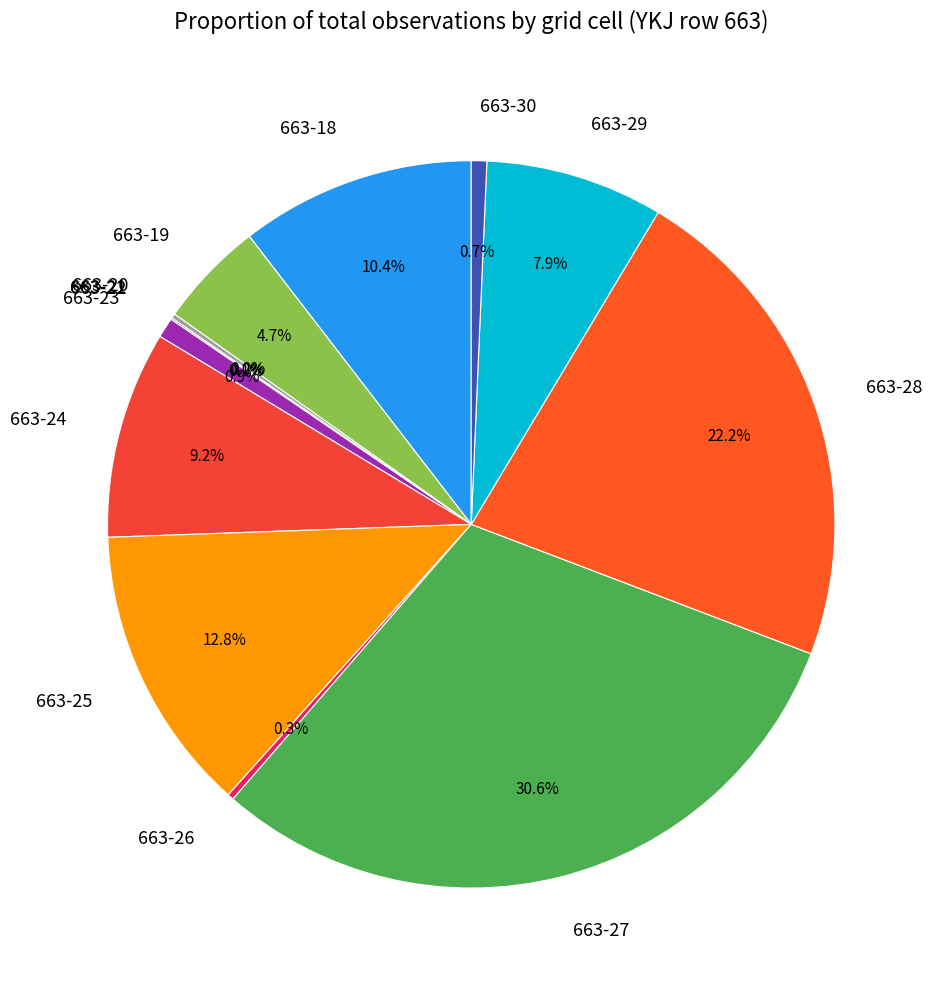

How much of the chart is everything except 663-26?

99.7%